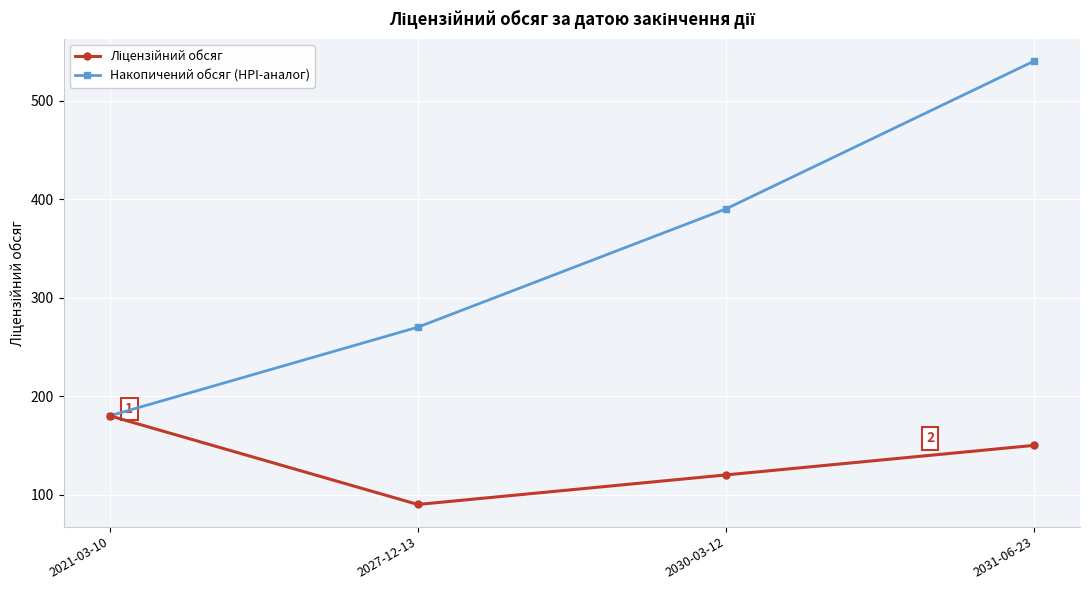

What is the average value of the Накопичений обсяг (HPI-аналог) series?

345